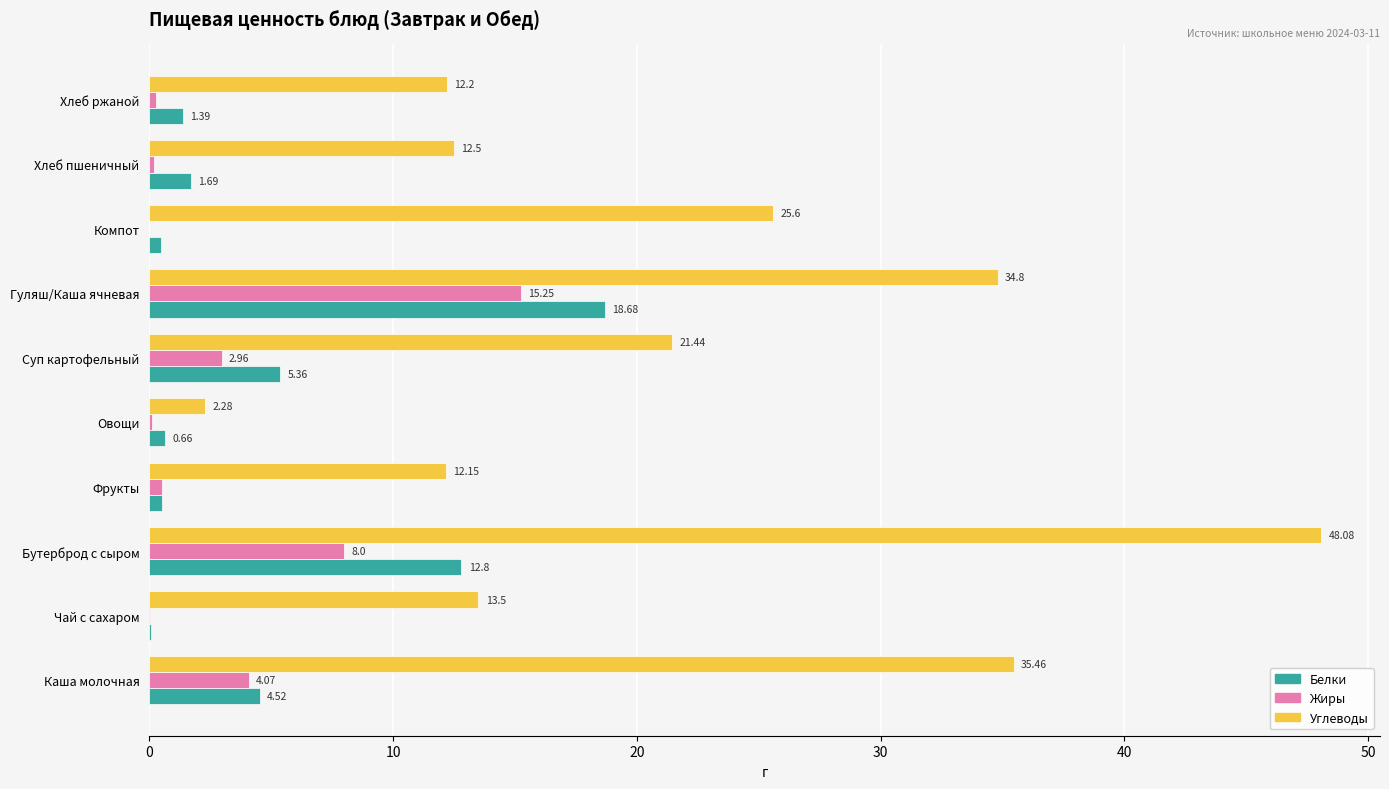

At which label does Углеводы reach its peak?

Бутерброд с сыром